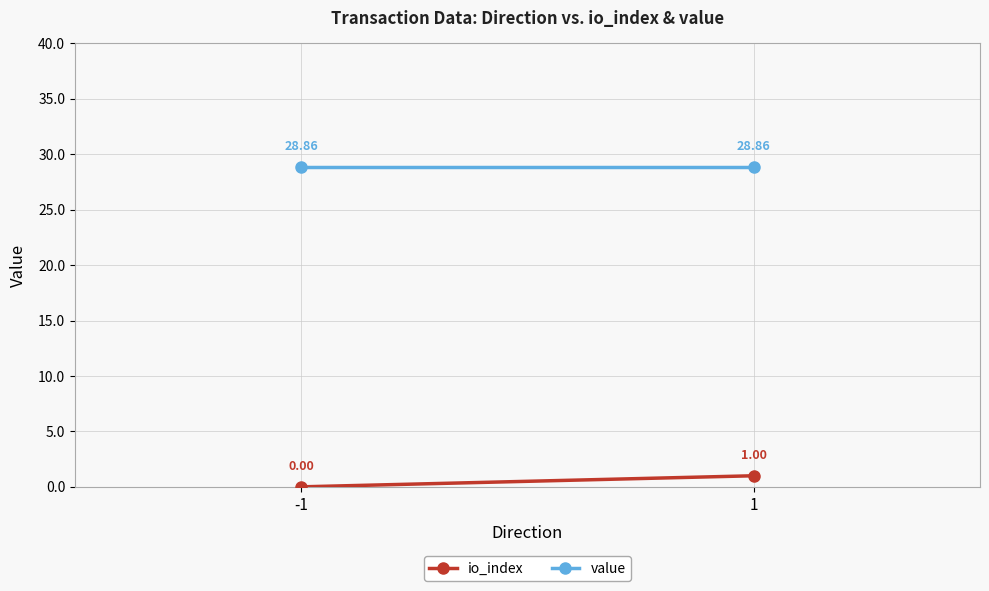

At 1, list the series in order from smallest to largest.

io_index, value